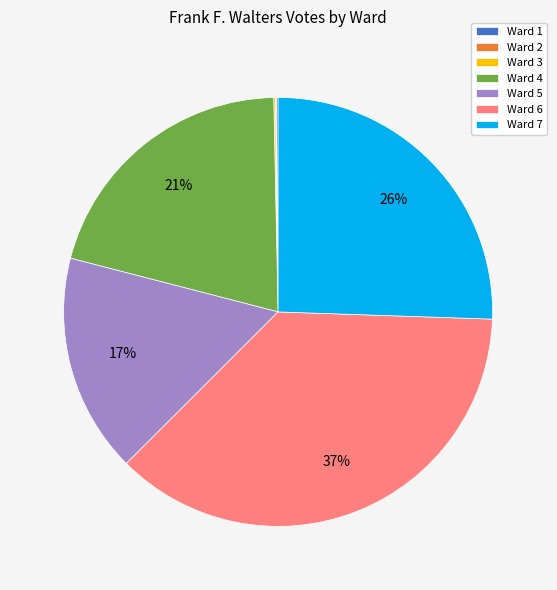

Does any single category account for the majority?

No